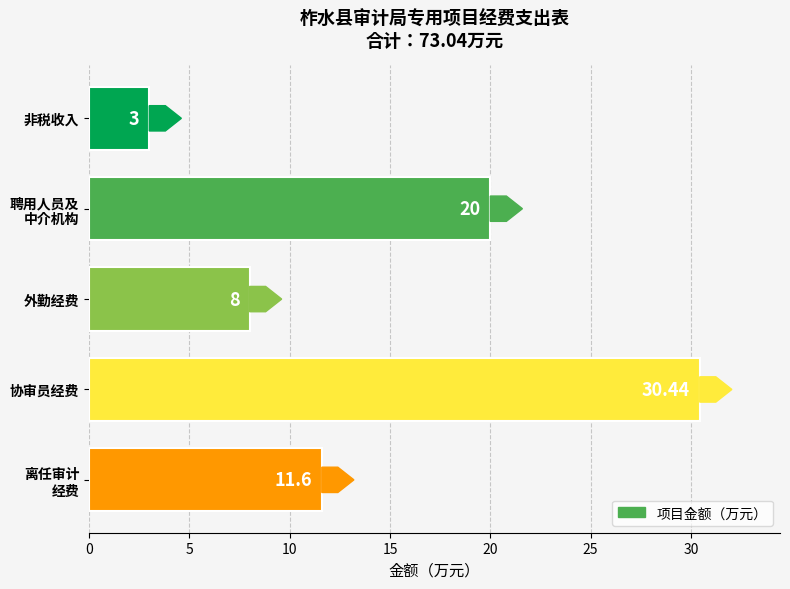

How many data points are less than 11?

2